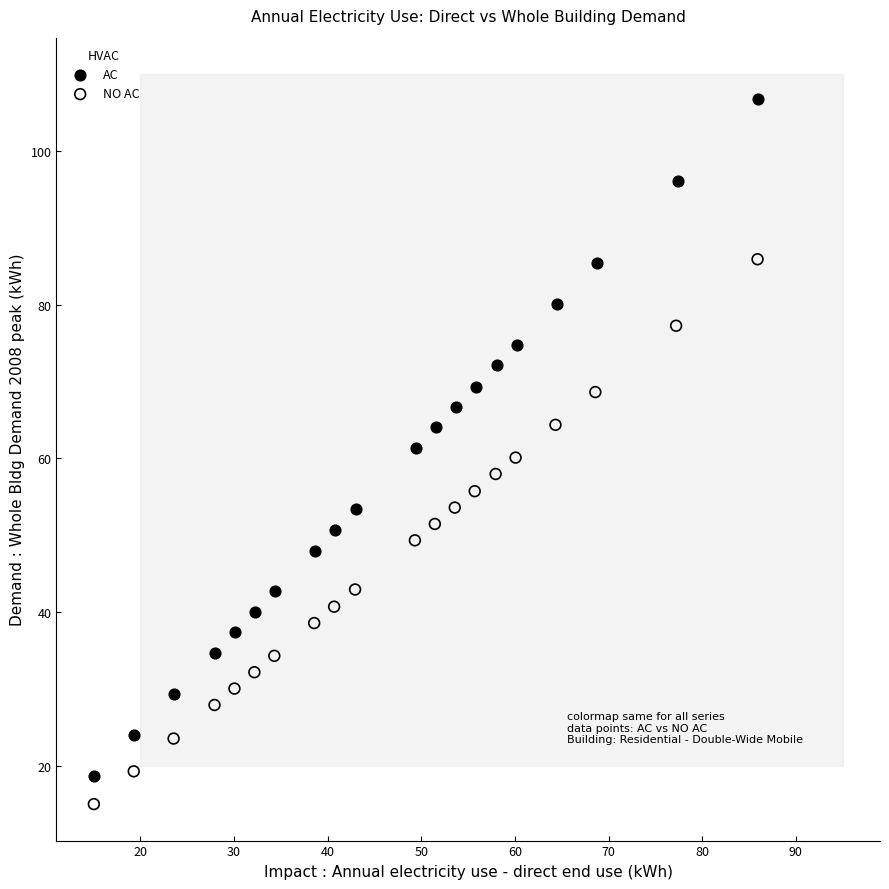

Which series contains the lowest Y value?

NO AC